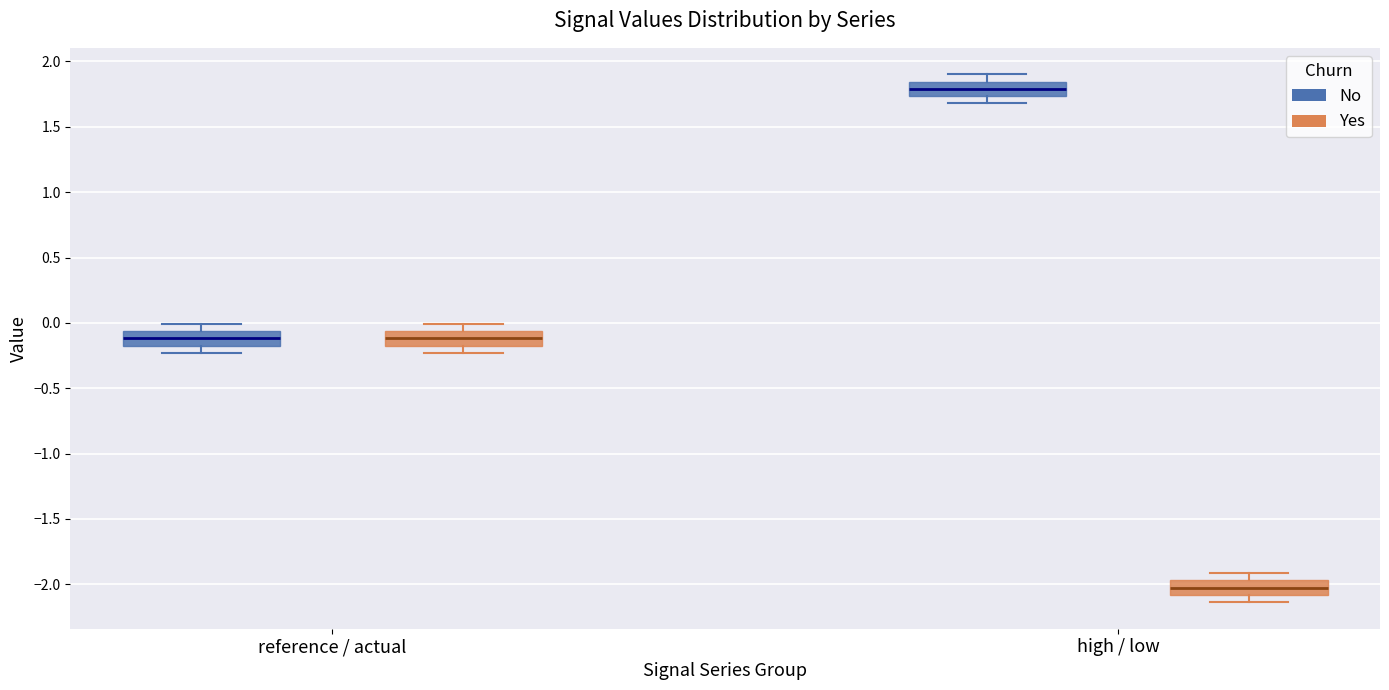

Reading left to right, transcribe this box plot: for each box, give where its median line is, the range the box spans, and where its two whiskers end, as read against the y-axis. The values are not printed on the chart, so give them approximately, as read against the axis.

reference / actual (No): median -0.10, box -0.15 to -0.05, whiskers -0.25 to 0.00
reference / actual (Yes): median -0.10, box -0.15 to -0.05, whiskers -0.25 to 0.00
high / low (No): median 1.80, box 1.75 to 1.85, whiskers 1.70 to 1.90
high / low (Yes): median -2.05, box -2.10 to -1.95, whiskers -2.15 to -1.90